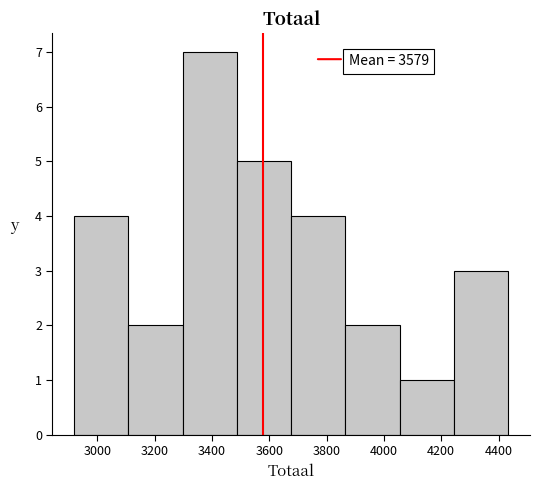

Over which range of the x-axis is the bar tallest?

3300 to 3480